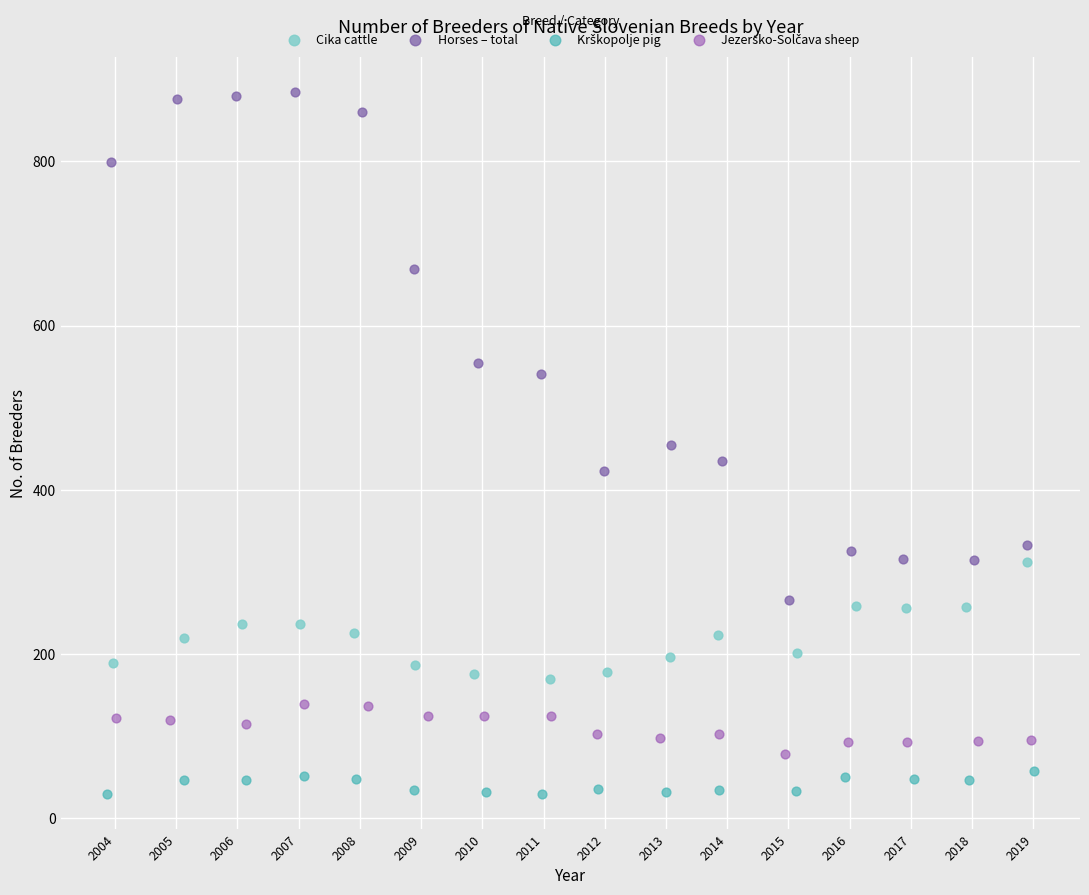

Which series has the largest Y range (max minus min)?

Horses – total